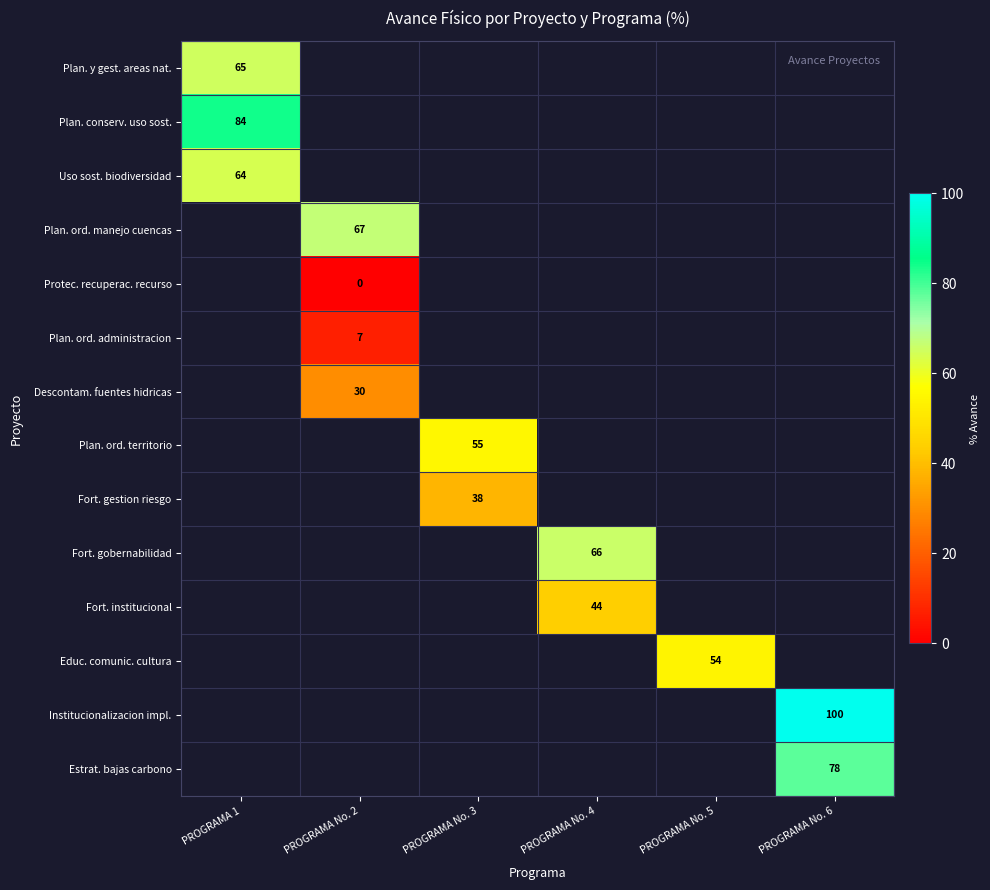

The Institucionalizacion impl. series shows 100 at PROGRAMA No. 6. True or false?

True